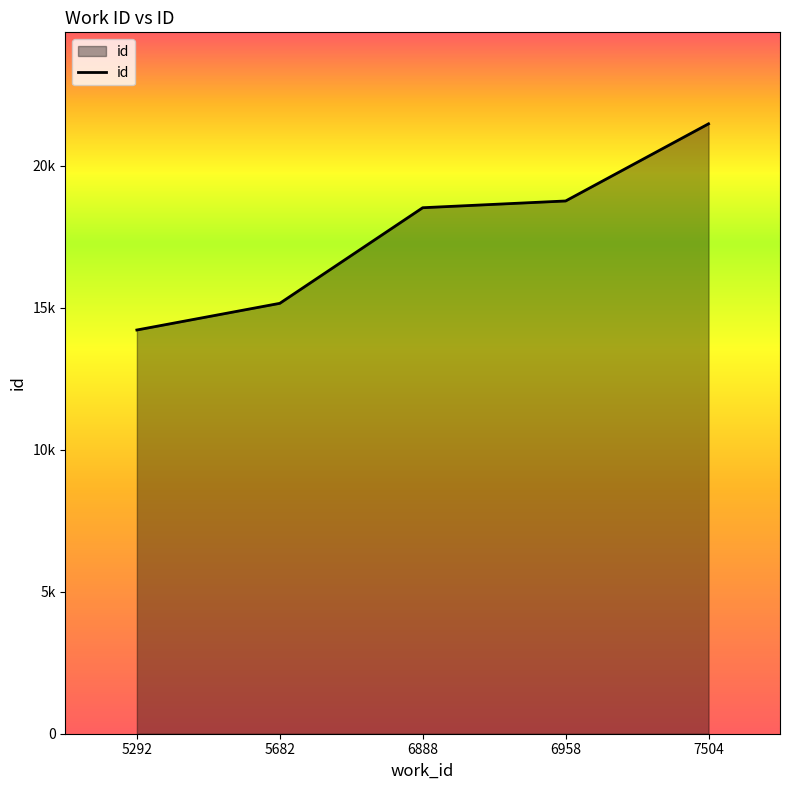

Does the chart have visible grid lines?

No